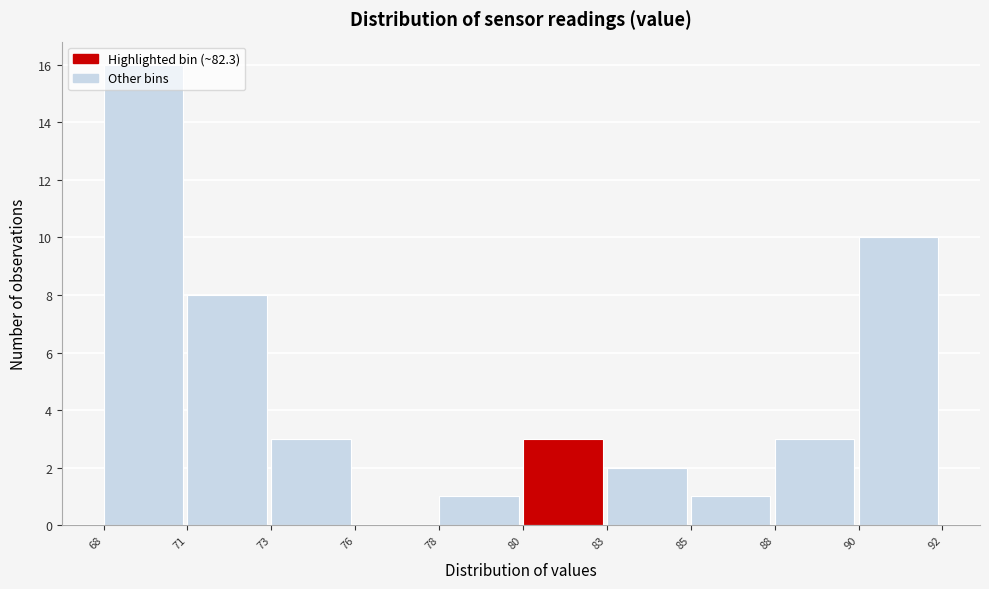

The chart shows a value of 28 at 68. True or false?

False